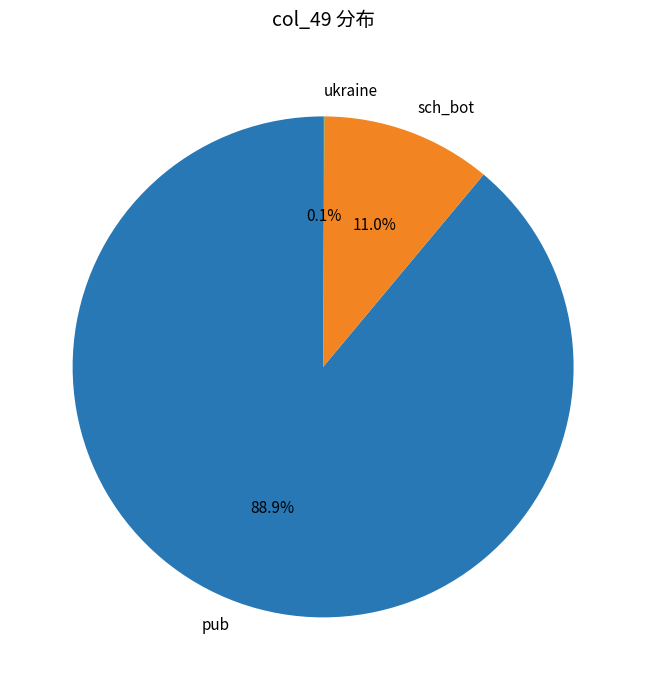

Which category has the biggest portion of the pie?

pub